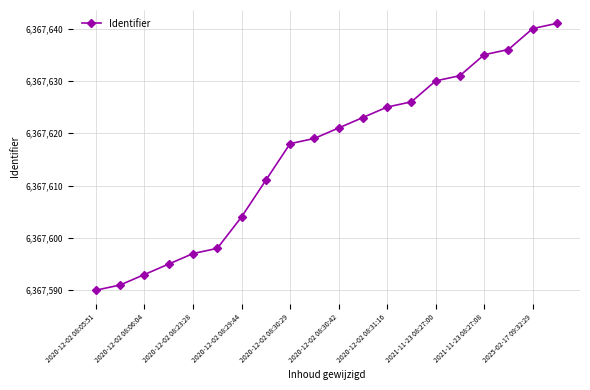

Reading left to right, list all the values displayed in this chart.

6367590	6367591	6367593	6367595	6367597	6367598	6367604	6367611	6367618	6367619	6367621	6367623	6367625	6367626	6367630	6367631	6367635	6367636	6367640	6367641